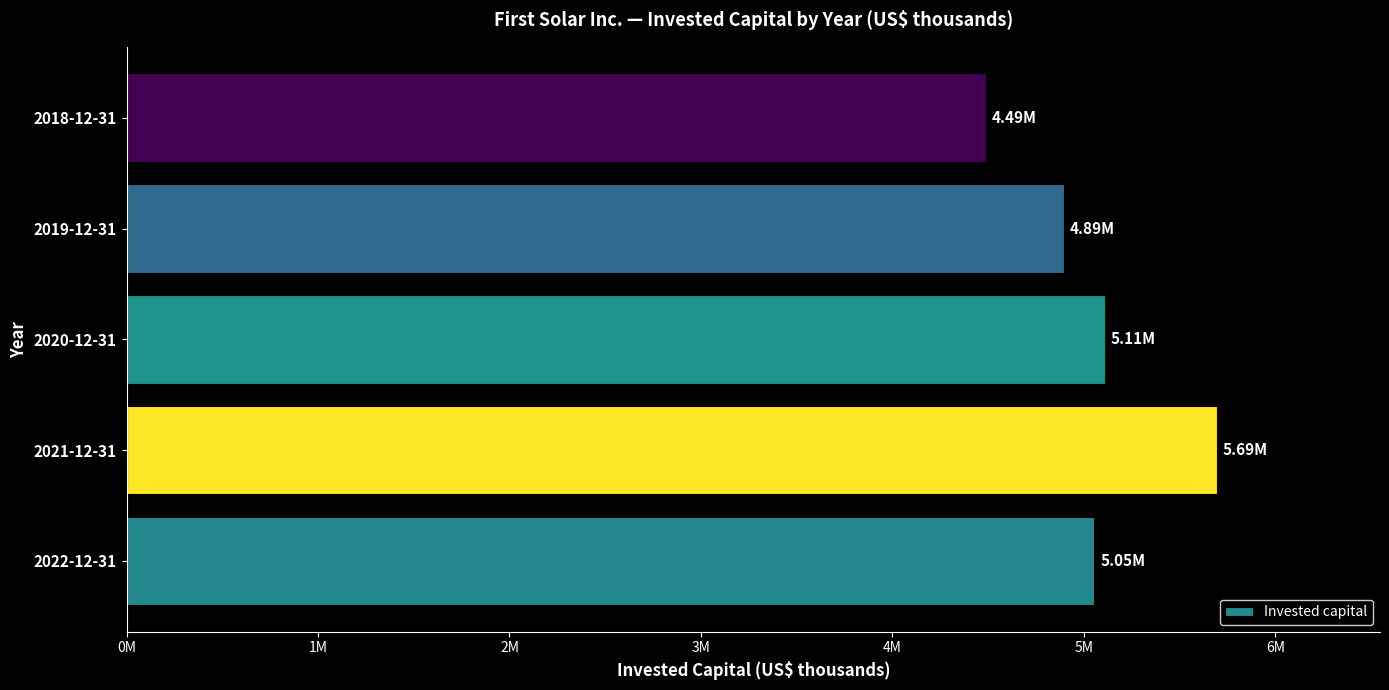

Are the bars horizontal?

Yes